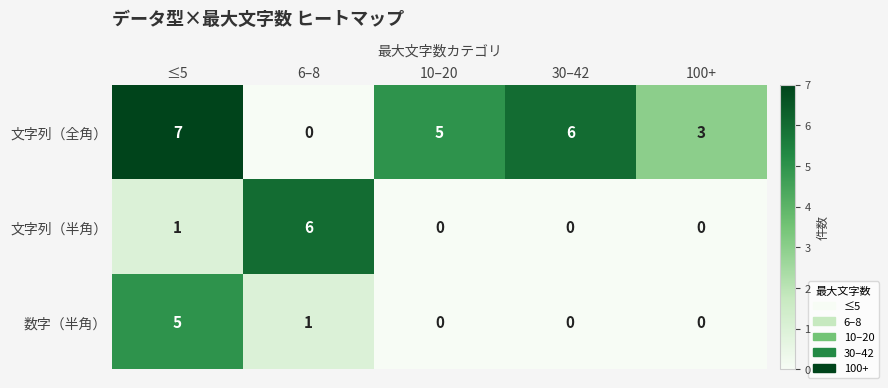

Reading right to left, list all the values displayed in this chart.

文字列（全角）: 3	6	5	0	7
文字列（半角）: 0	0	0	6	1
数字（半角）: 0	0	0	1	5